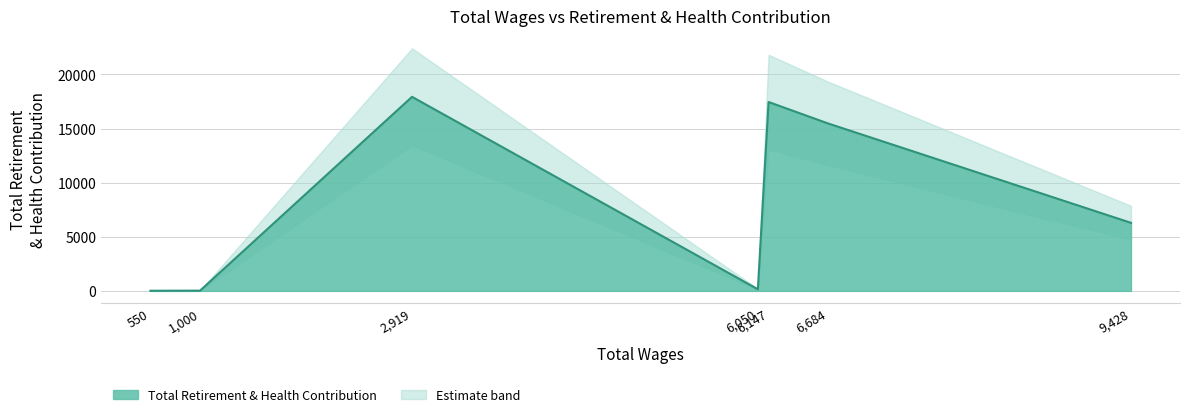

How many points are higher than both their immediate neighbors (excluding endpoints)?

2